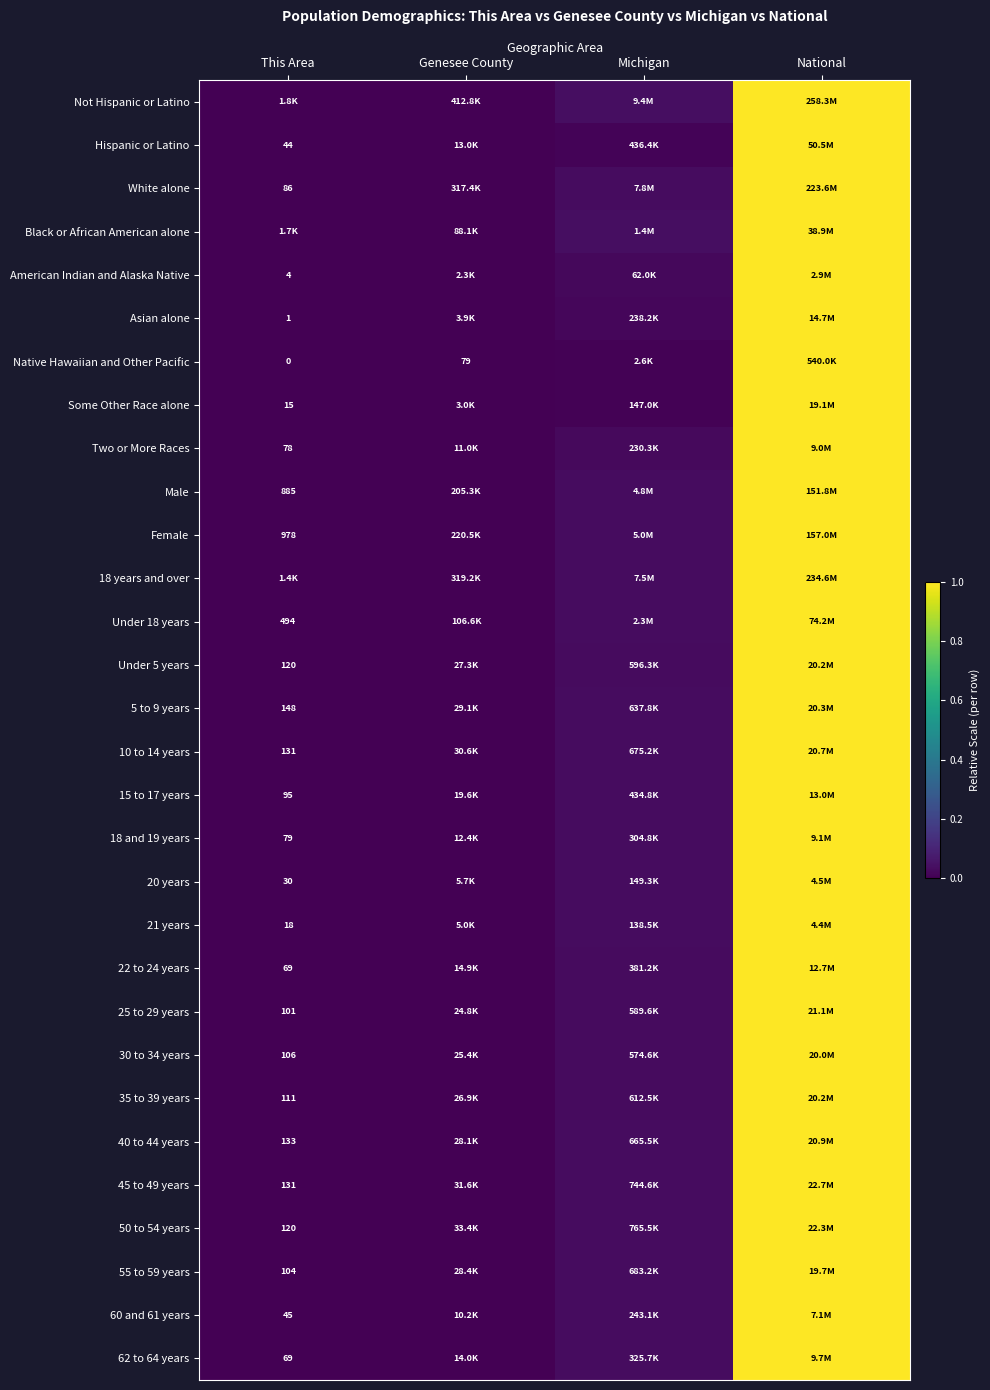

Which series has the largest total across all categories?

Not Hispanic or Latino